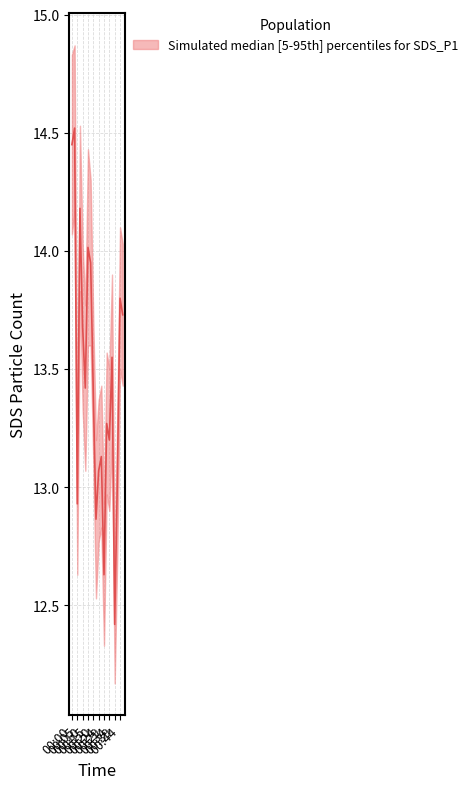

What is the sum of the values at 00:34 and 00:05?

26.1